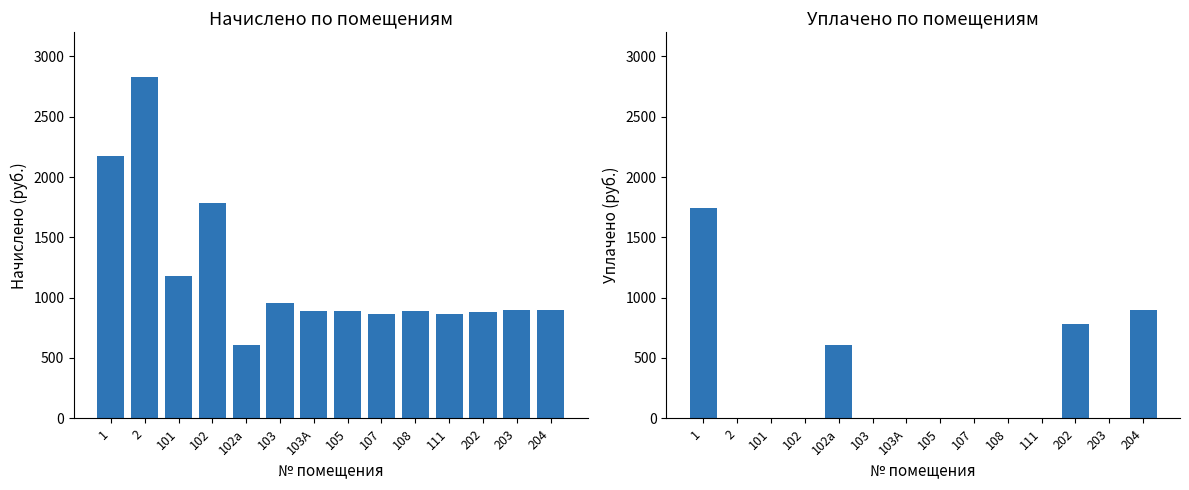

Reading left to right, transcribe all the data shown in this chart.

начислено: 1=2175.1	2=2828.6	101=1183.0	102=1788.8	102а=605.8	103=958.8	103А=892.0	105=887.2	107=868.1	108=892.0	111=863.4	202=882.5	203=896.8	204=896.8
уплачено: 1=1741.8	2=0.0	101=0.0	102=0.0	102а=605.8	103=0.0	103А=0.0	105=0.0	107=0.0	108=0.0	111=0.0	202=784.4	203=0.0	204=896.3